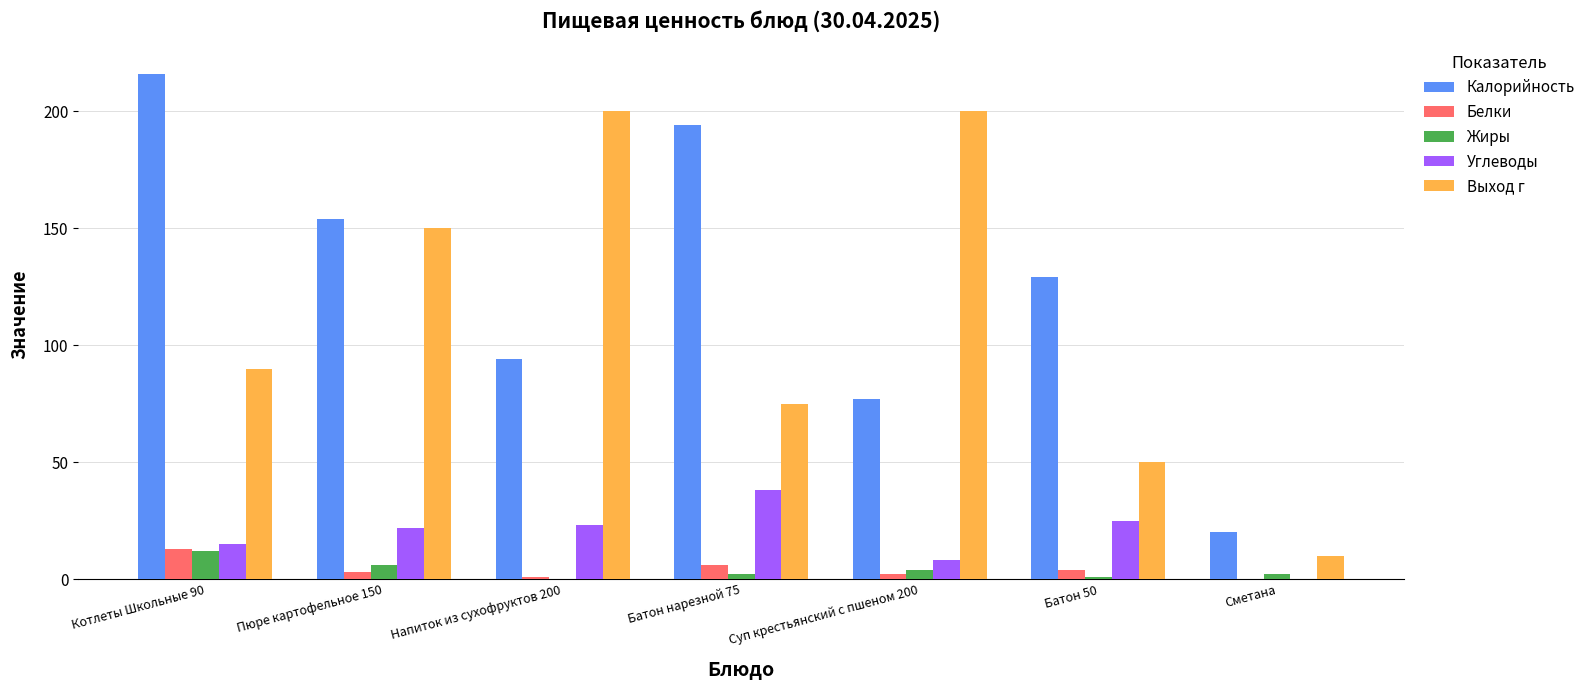

Is it true that Калорийность equals 168 at Напиток из сухофруктов 200?

False